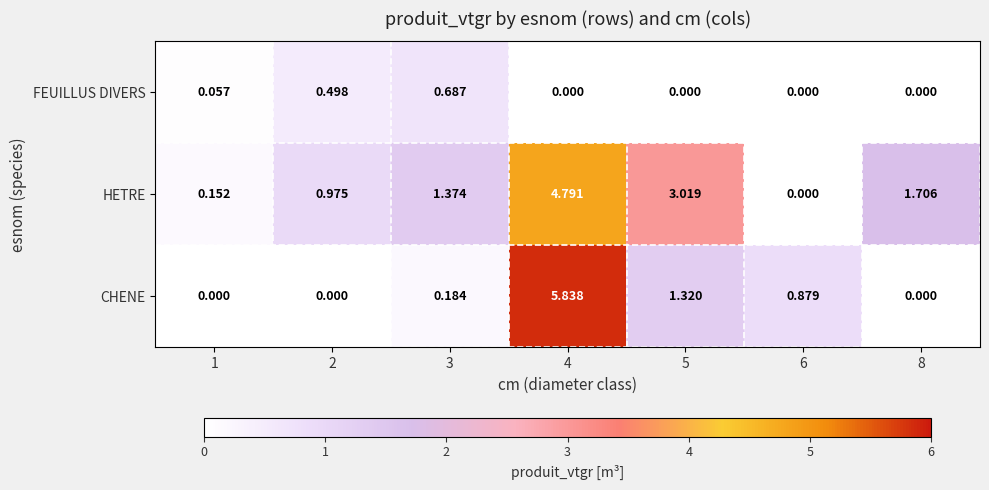

Is the value of CHENE at 6 greater than the value of FEUILLUS DIVERS at 8?

Yes